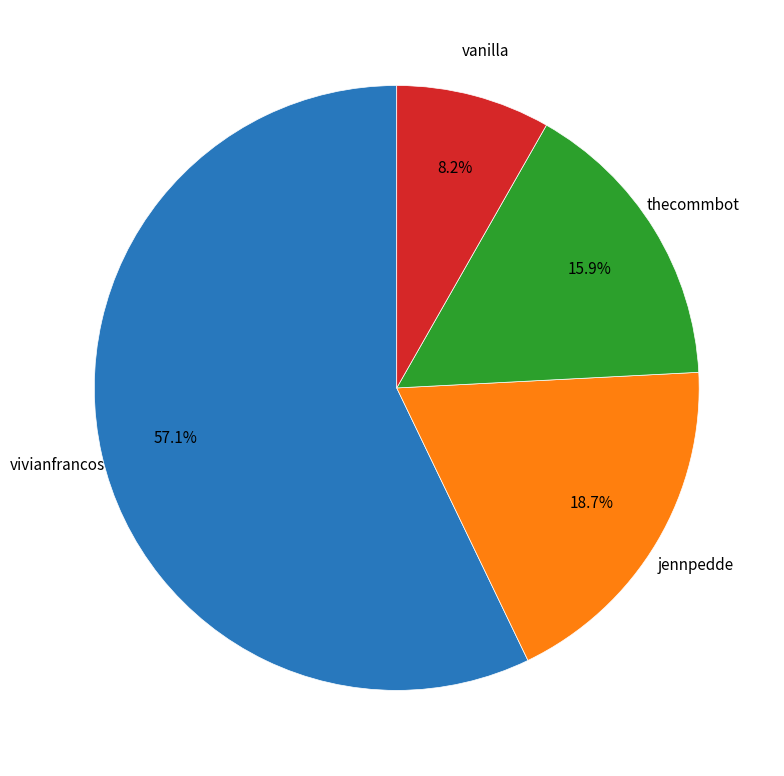

Is there any slice that represents more than half of the pie?

Yes